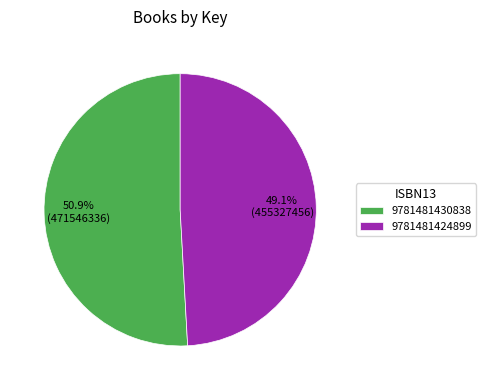

Combined, do 9781481424899 and 9781481430838 account for over 50%?

Yes